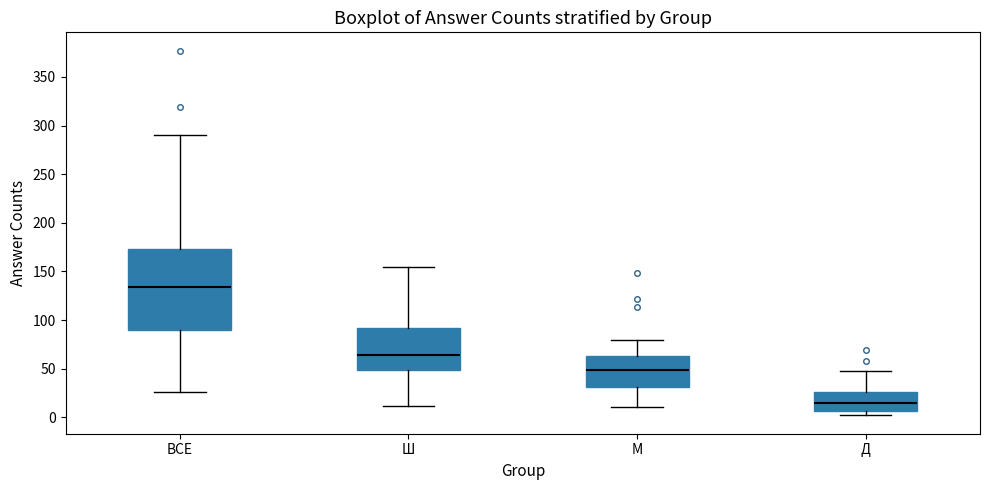

Which box is the tallest, from its lower edge to its upper edge?

ВСЕ